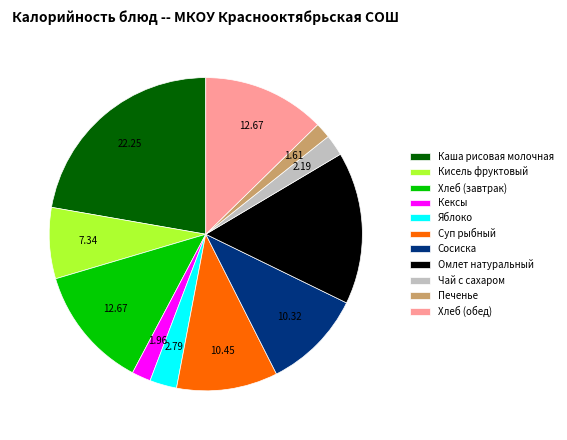

Which slice is the largest?

Каша рисовая молочная